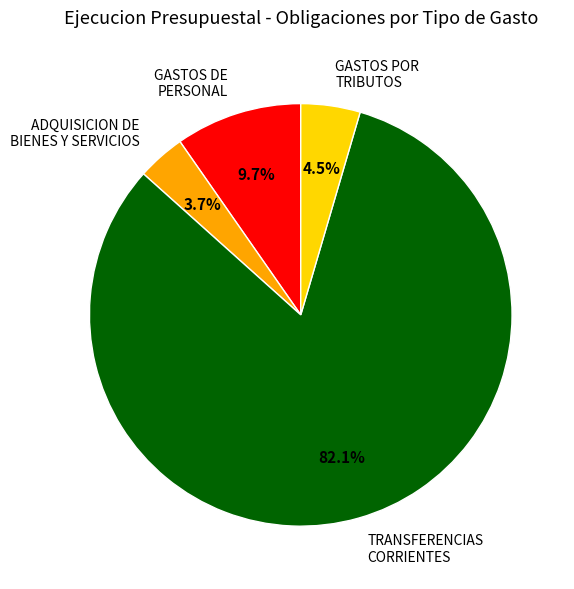

Between GASTOS DE PERSONAL and GASTOS POR TRIBUTOS, which is larger?

GASTOS DE PERSONAL